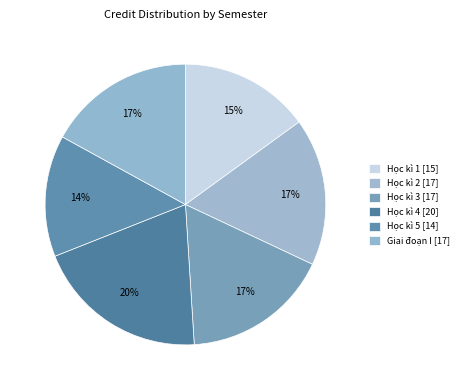

Count the number of slices in the pie.

6